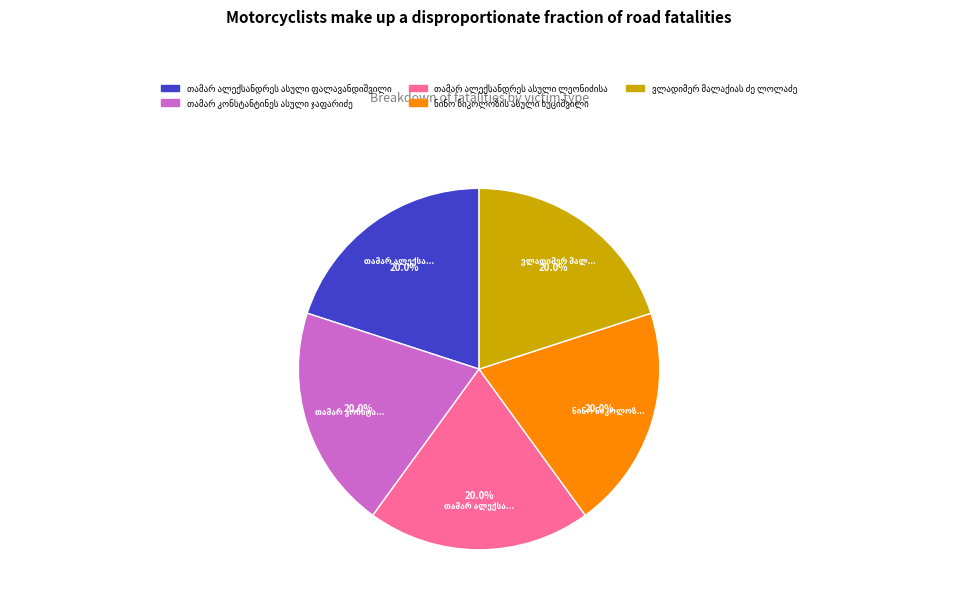

Is there any slice that represents more than half of the pie?

No